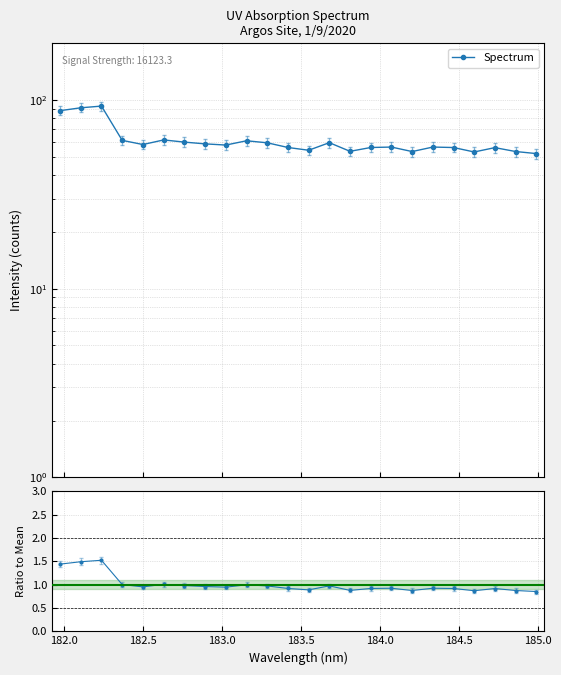

Rank the series by their average value, from lowest to highest.

Ratio to Mean, Spectrum